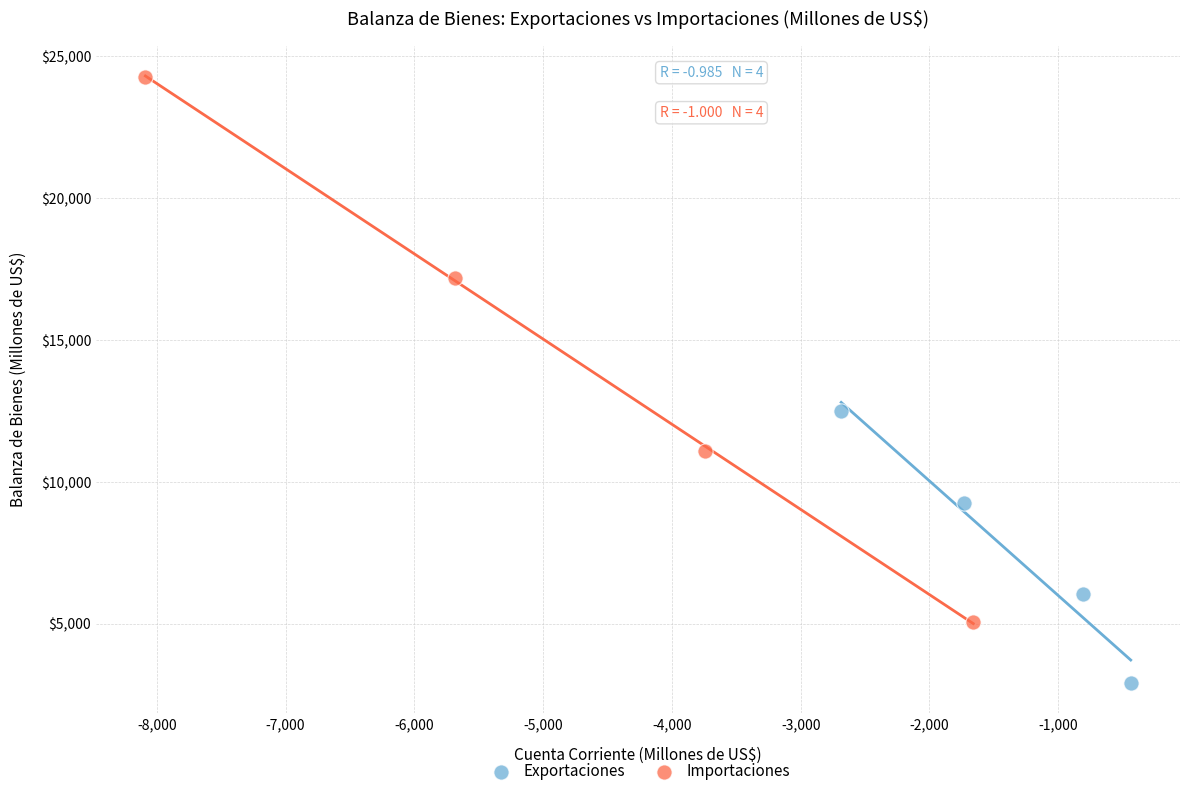

Which series has the widest spread of Y values?

Importaciones